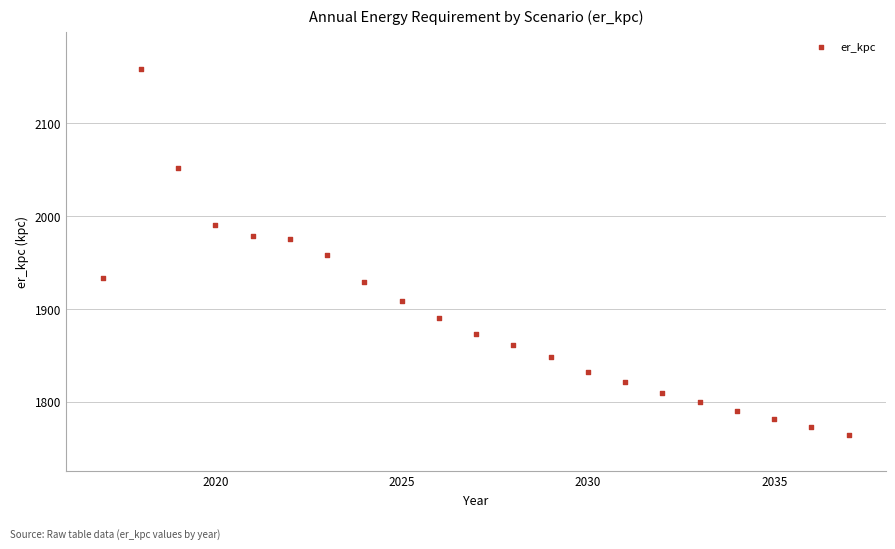

What is the range of X values (max minus min)?

20.0